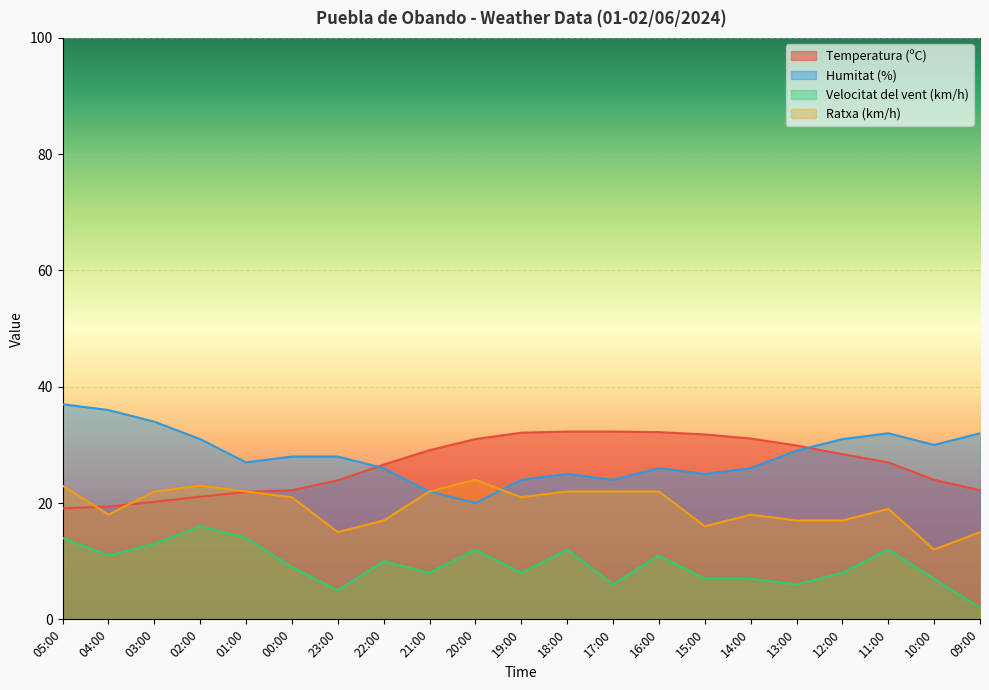

Reading left to right, extract all data points from this chart.

Temperatura (ºC): 05:00=19.1	04:00=19.4	03:00=20.2	02:00=21.1	01:00=21.9	00:00=22.2	23:00=23.9	22:00=26.6	21:00=29.1	20:00=31.0	19:00=32.1	18:00=32.3	17:00=32.3	16:00=32.2	15:00=31.8	14:00=31.1	13:00=29.9	12:00=28.4	11:00=27.0	10:00=24.0	09:00=22.2
Humitat (%): 05:00=37.0	04:00=36.0	03:00=34.0	02:00=31.0	01:00=27.0	00:00=28.0	23:00=28.0	22:00=26.0	21:00=22.0	20:00=20.0	19:00=24.0	18:00=25.0	17:00=24.0	16:00=26.0	15:00=25.0	14:00=26.0	13:00=29.0	12:00=31.0	11:00=32.0	10:00=30.0	09:00=32.0
Velocitat del vent (km/h): 05:00=14.0	04:00=11.0	03:00=13.0	02:00=16.0	01:00=14.0	00:00=9.0	23:00=5.0	22:00=10.0	21:00=8.0	20:00=12.0	19:00=8.0	18:00=12.0	17:00=6.0	16:00=11.0	15:00=7.0	14:00=7.0	13:00=6.0	12:00=8.0	11:00=12.0	10:00=7.0	09:00=2.0
Ratxa (km/h): 05:00=23.0	04:00=18.0	03:00=22.0	02:00=23.0	01:00=22.0	00:00=21.0	23:00=15.0	22:00=17.0	21:00=22.0	20:00=24.0	19:00=21.0	18:00=22.0	17:00=22.0	16:00=22.0	15:00=16.0	14:00=18.0	13:00=17.0	12:00=17.0	11:00=19.0	10:00=12.0	09:00=15.0